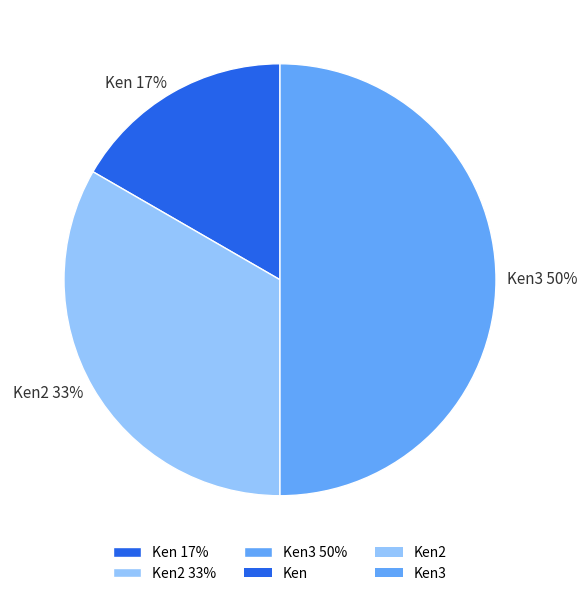

Is Ken 17% the majority of the pie?

No